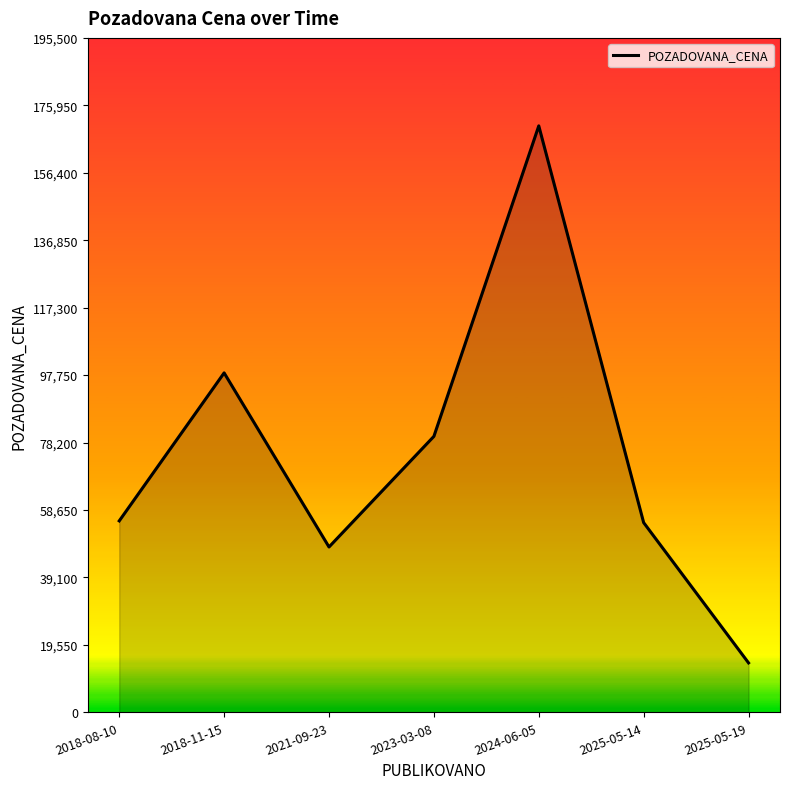

What value does the data have at 2023-03-08, to the nearest 100?

80000